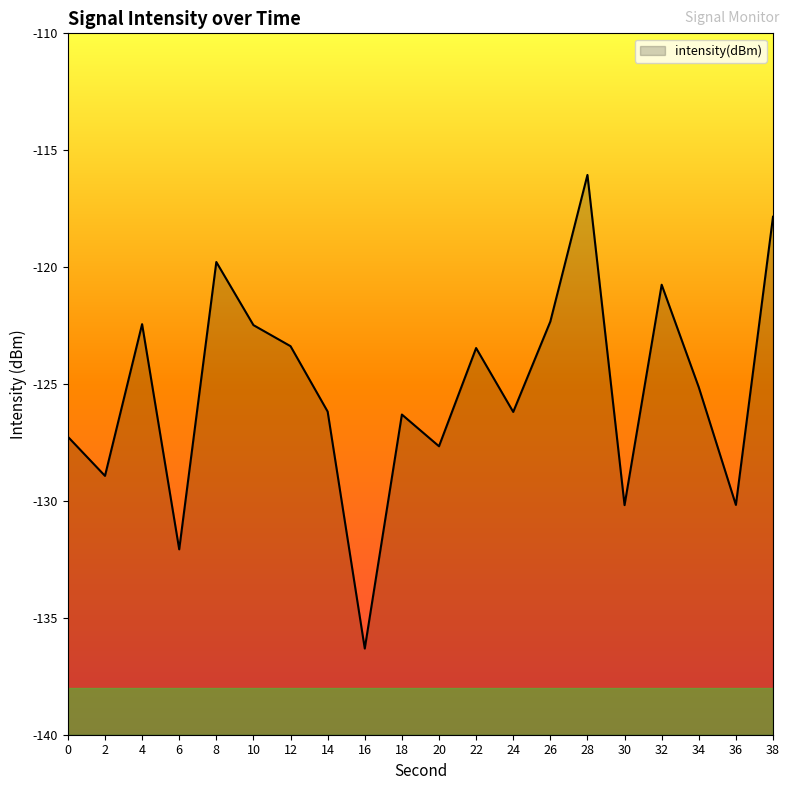

Does the chart have visible grid lines?

No